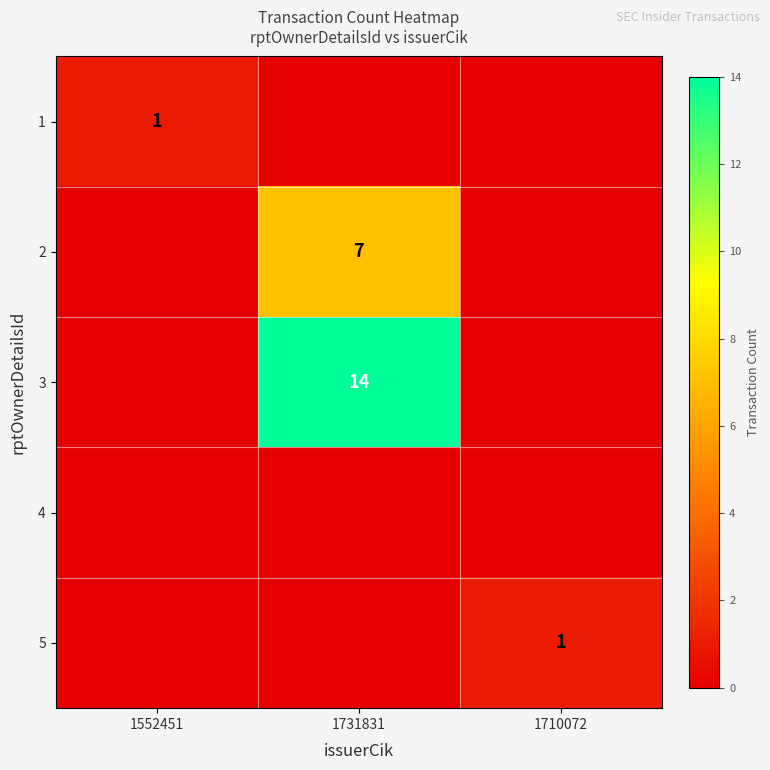

Count the number of data series in this chart.

5